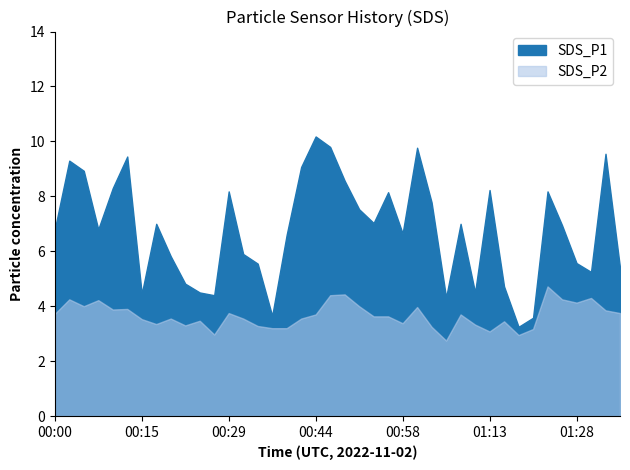

Which has a higher value, 00:00 or 00:24?

00:00